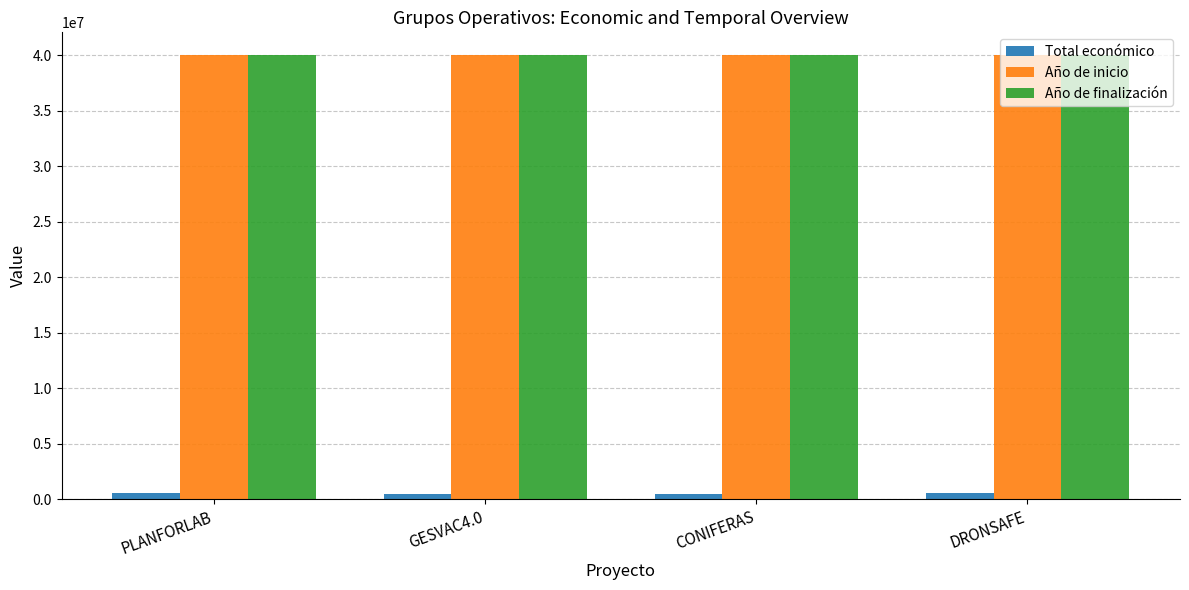

Read the Año de finalización value at CONIFERAS.

40019753.1